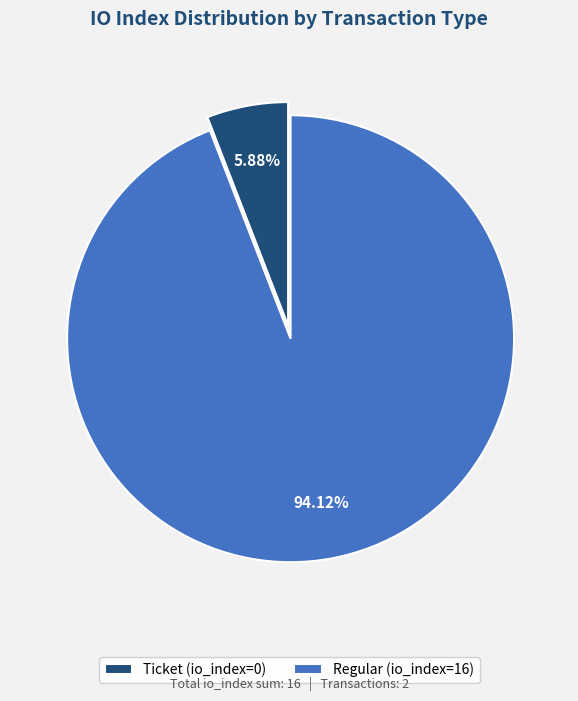

To the nearest percent, what is the combined percentage of Ticket (io_index=0) and Regular (io_index=16)?

100%